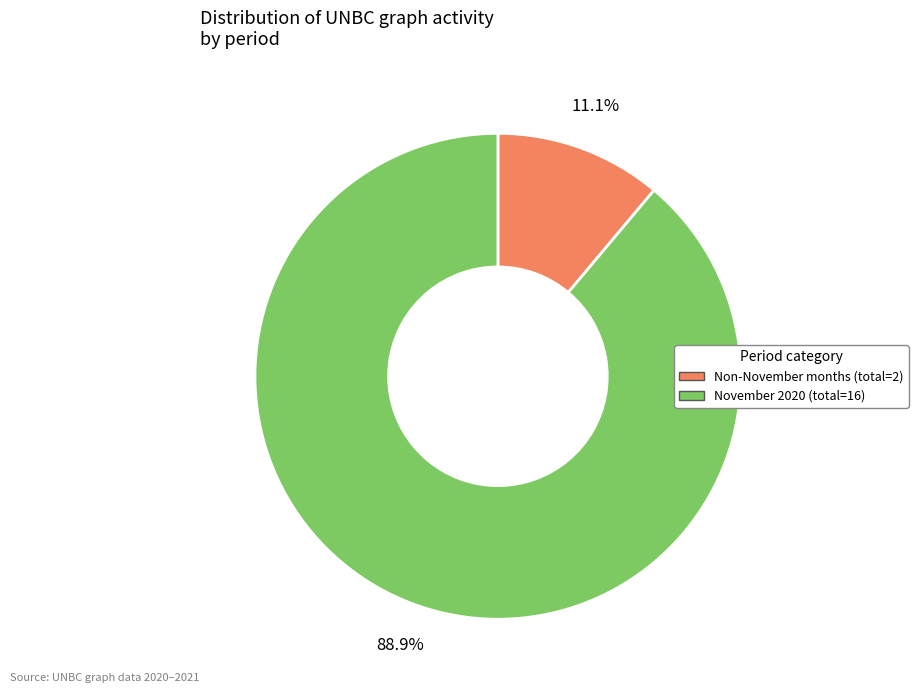

How many slices are in this pie chart?

2